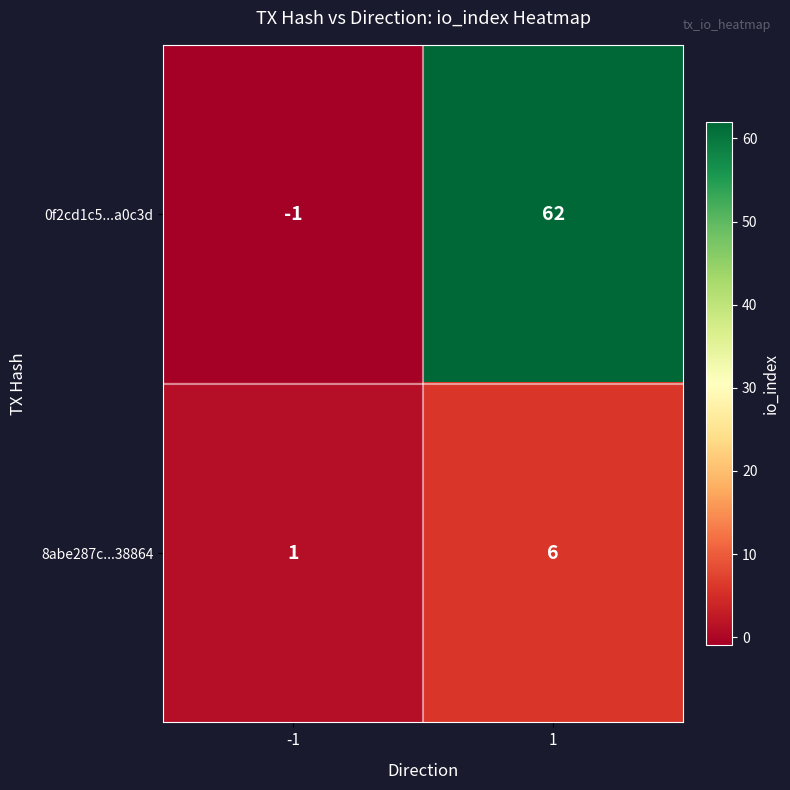

The 8abe287c...38864 series shows 1 at -1. True or false?

True